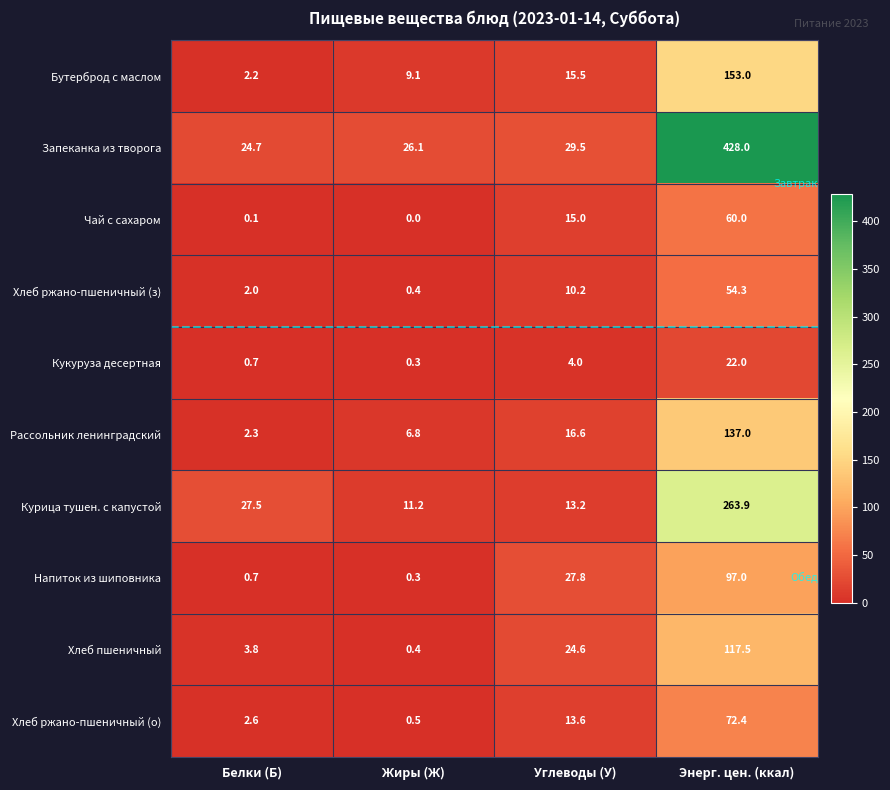

What is the difference between the second highest and minimum values in the Чай с сахаром series?

15.0